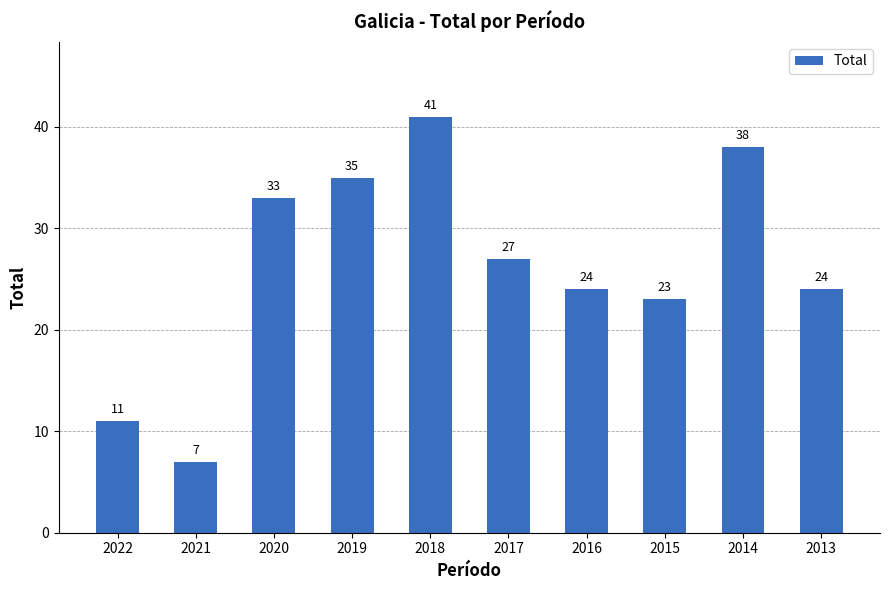

How many bars are there in total?

10